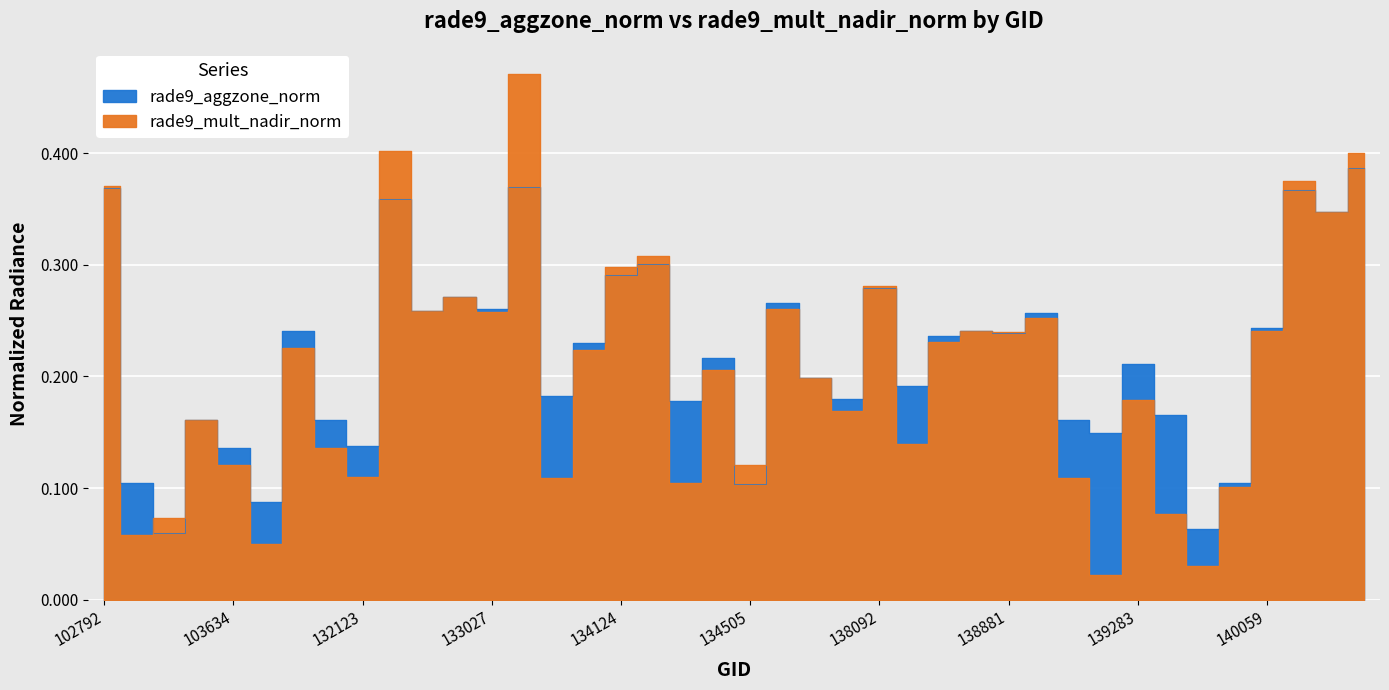

How many data points does each series have?

40